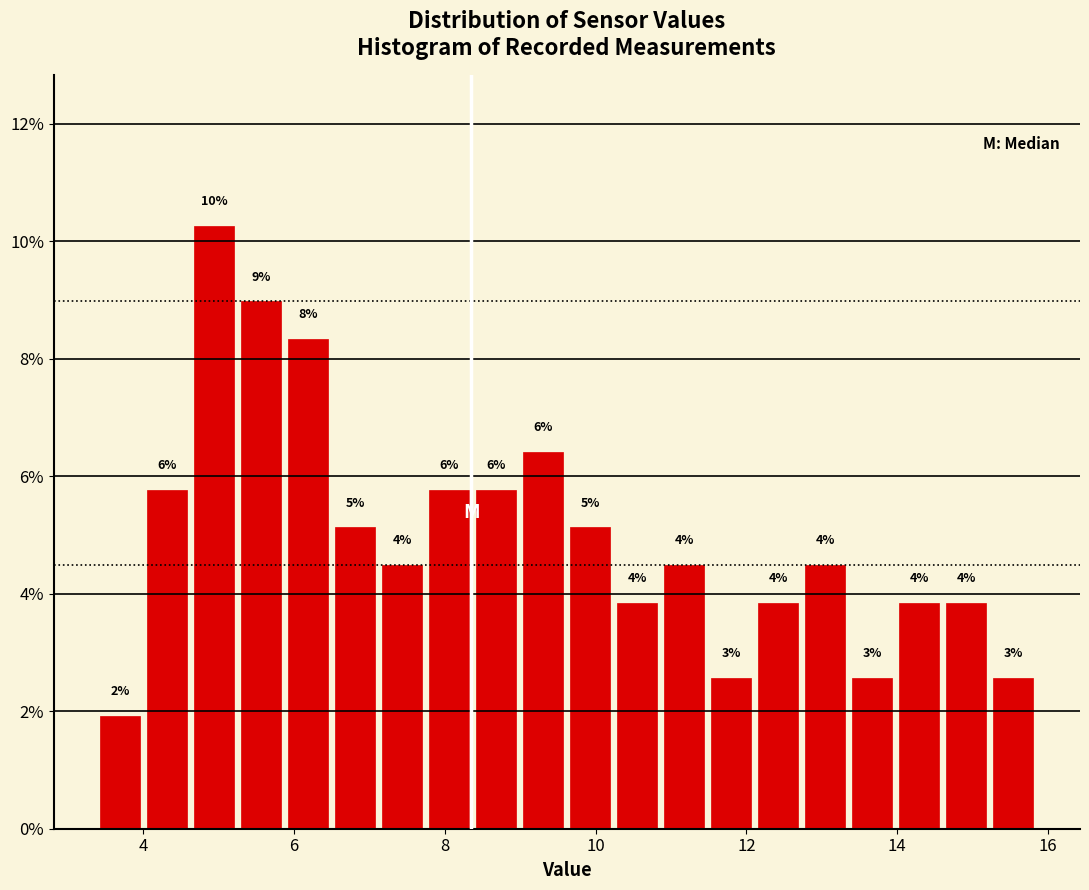

Read against the x-axis, roughly where is the centre of the tallest bar?

5.0